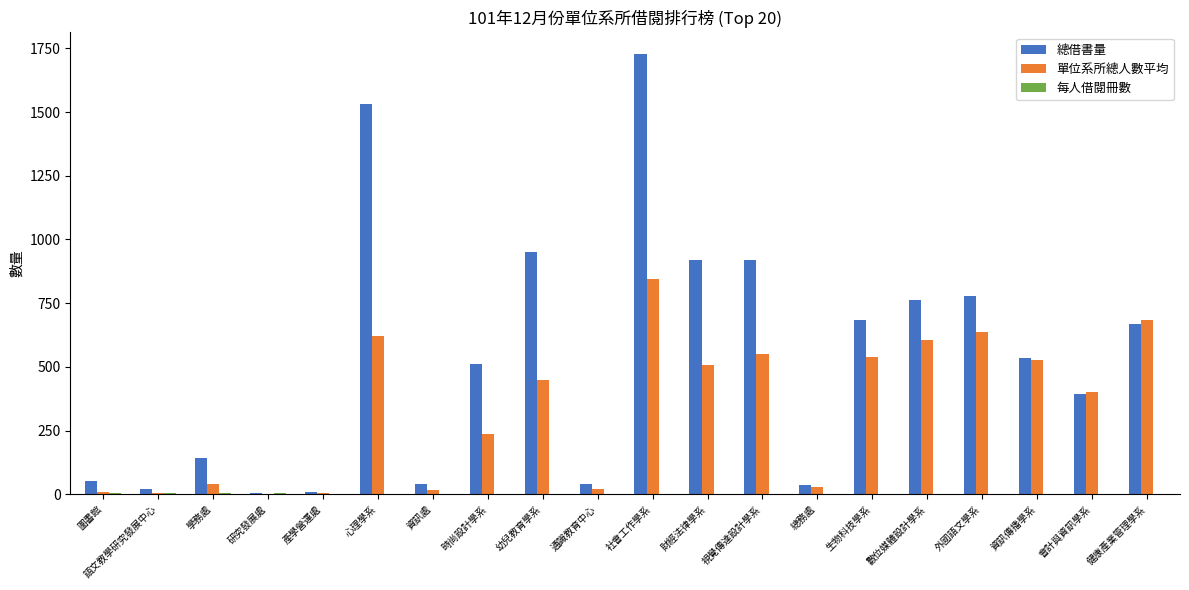

Which series changed the most between 語文教學研究發展中心 and 心理學系?

總借書量